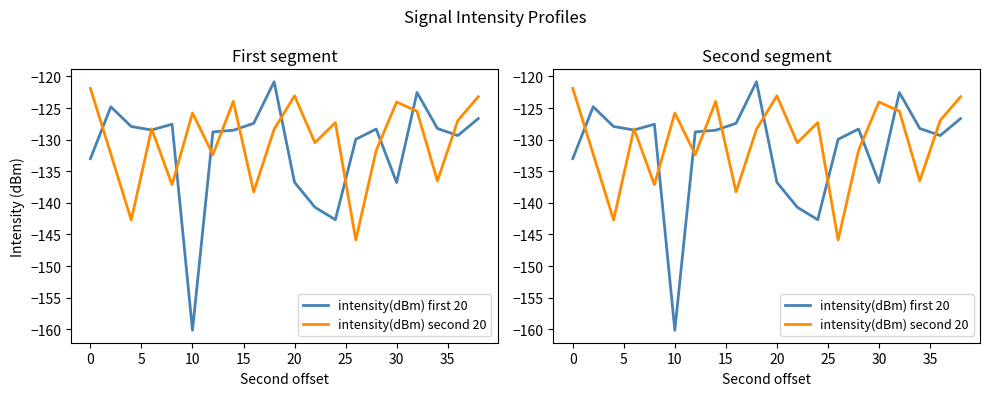

How many intersections are there between intensity(dBm) first 20 and intensity(dBm) second 20?

12